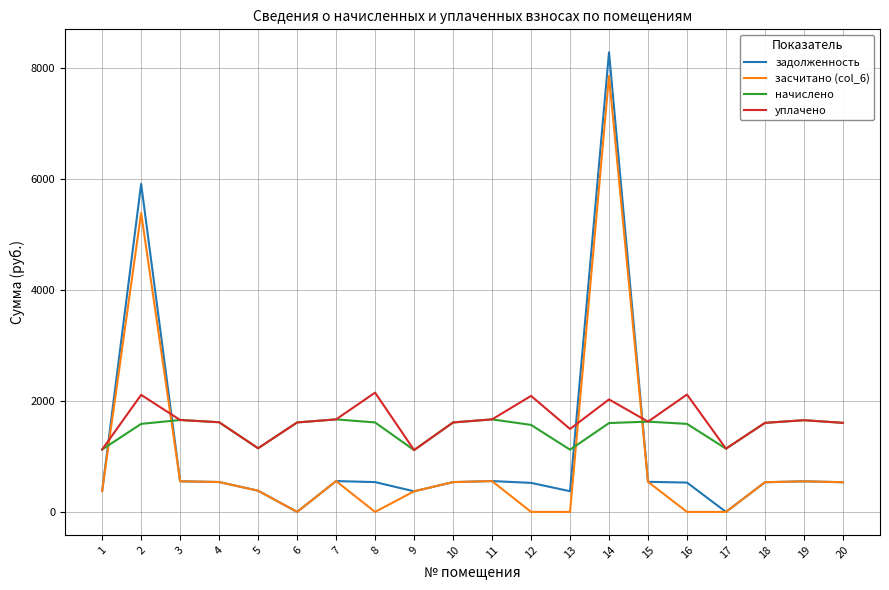

Where is the first local maximum for уплачено?

2